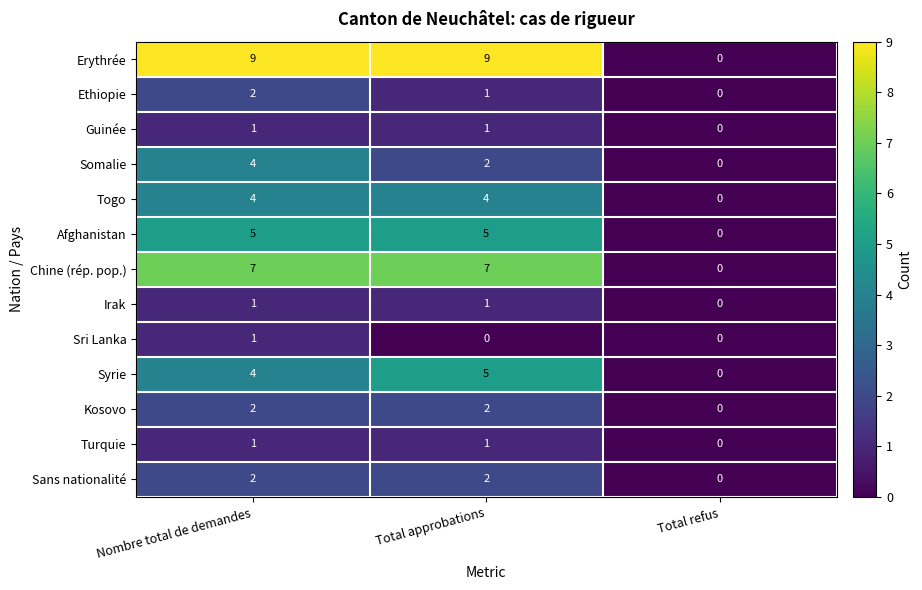

At which category is the sum across all series the highest?

Nombre total de demandes